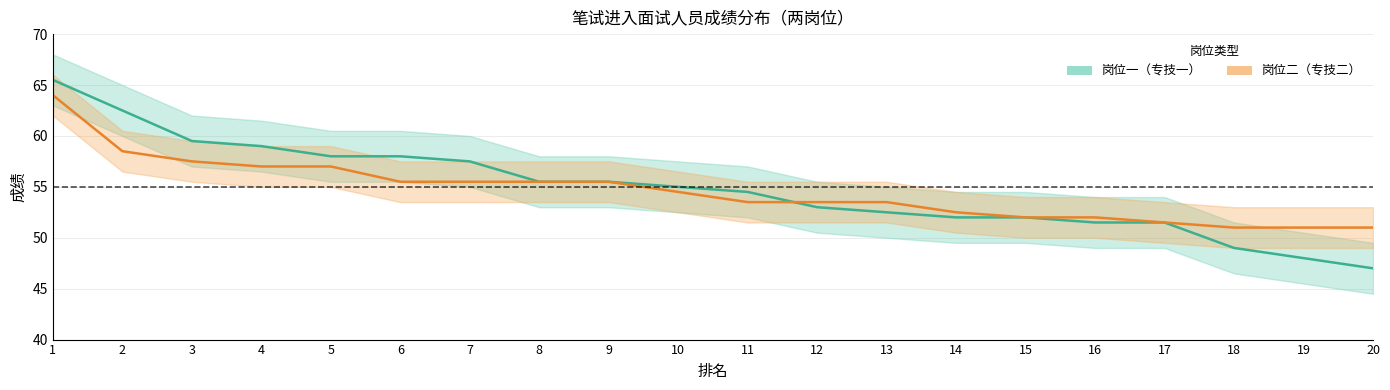

Rank the series at 1 from lowest to highest value.

岗位二（专技二）, 岗位一（专技一）